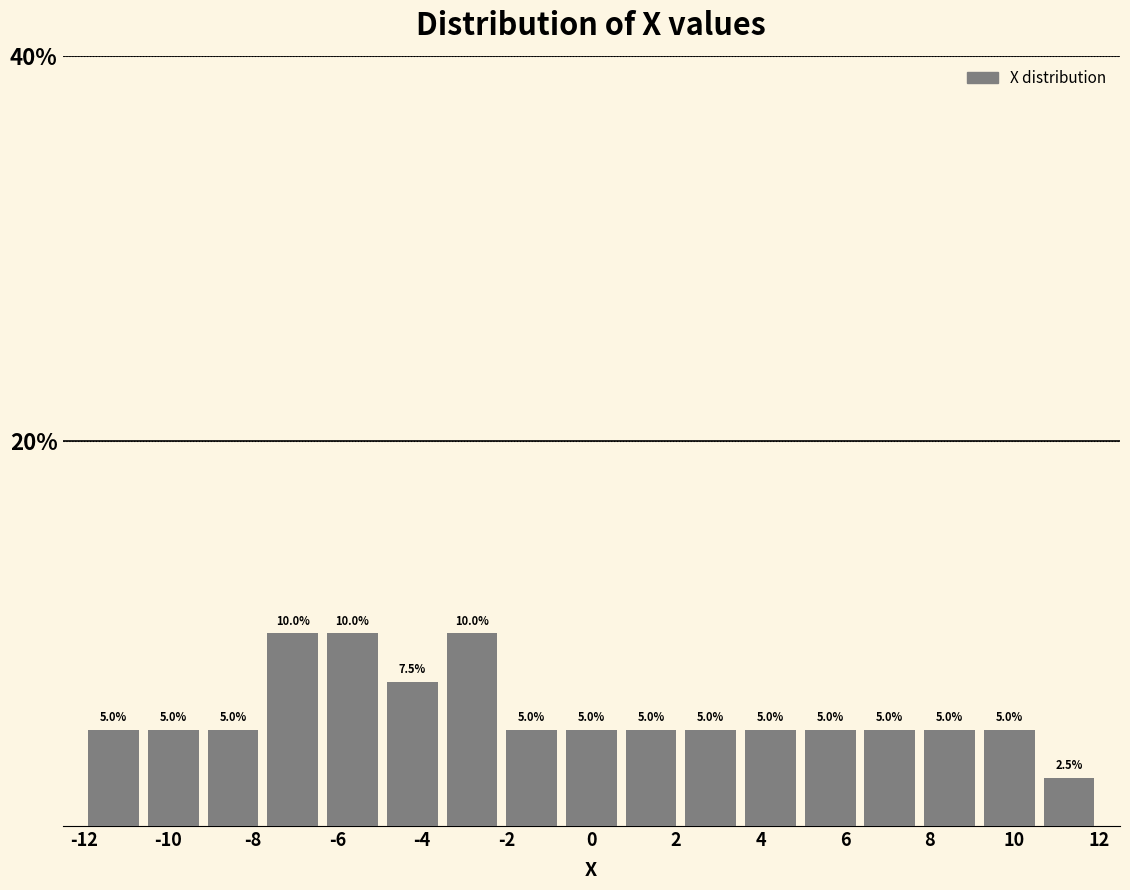

Reading left to right, transcribe this chart: for each bar, give the range it covers on the x-axis and its height. The bar edges are not printed on the chart, so give them approximately, as read against the axis.

-12.0 to -10.6: 5.0
-10.6 to -9.2: 5.0
-9.2 to -7.8: 5.0
-7.8 to -6.4: 10.0
-6.4 to -5.0: 10.0
-5.0 to -3.6: 7.5
-3.6 to -2.2: 10.0
-2.2 to -0.8: 5.0
-0.8 to 0.8: 5.0
0.8 to 2.2: 5.0
2.2 to 3.6: 5.0
3.6 to 5.0: 5.0
5.0 to 6.4: 5.0
6.4 to 7.8: 5.0
7.8 to 9.2: 5.0
9.2 to 10.6: 5.0
10.6 to 12.0: 2.5